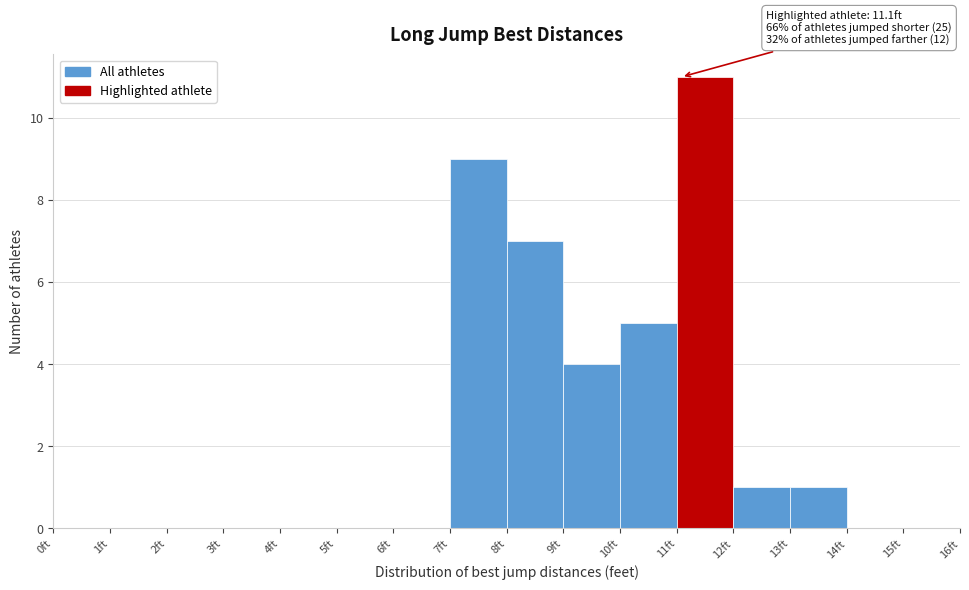

Which range on the x-axis has the tallest bar?

11 to 12